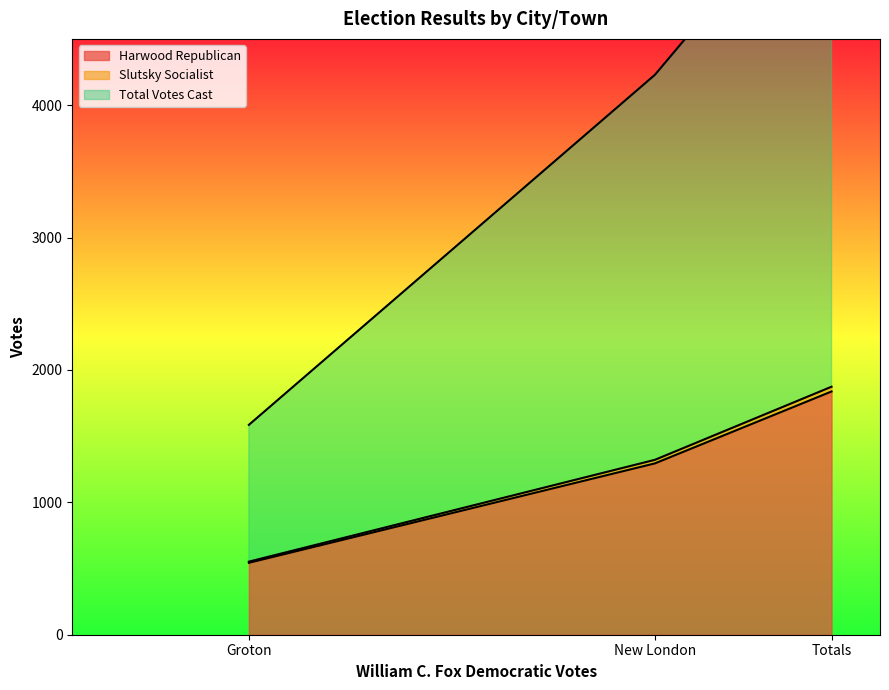

What is the value of the Harwood Republican point at the 1st from the left?

543